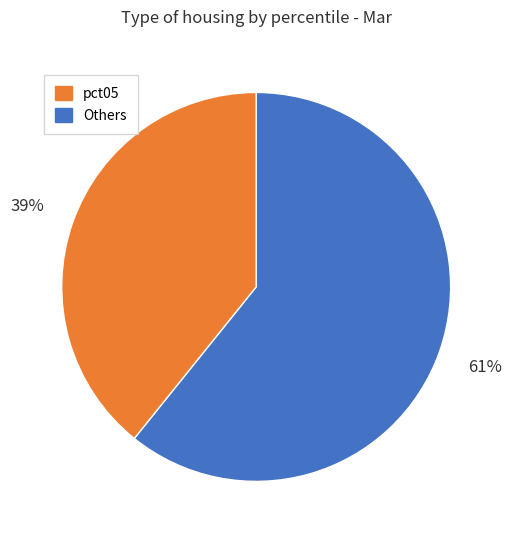

How many slices are in this pie chart?

2